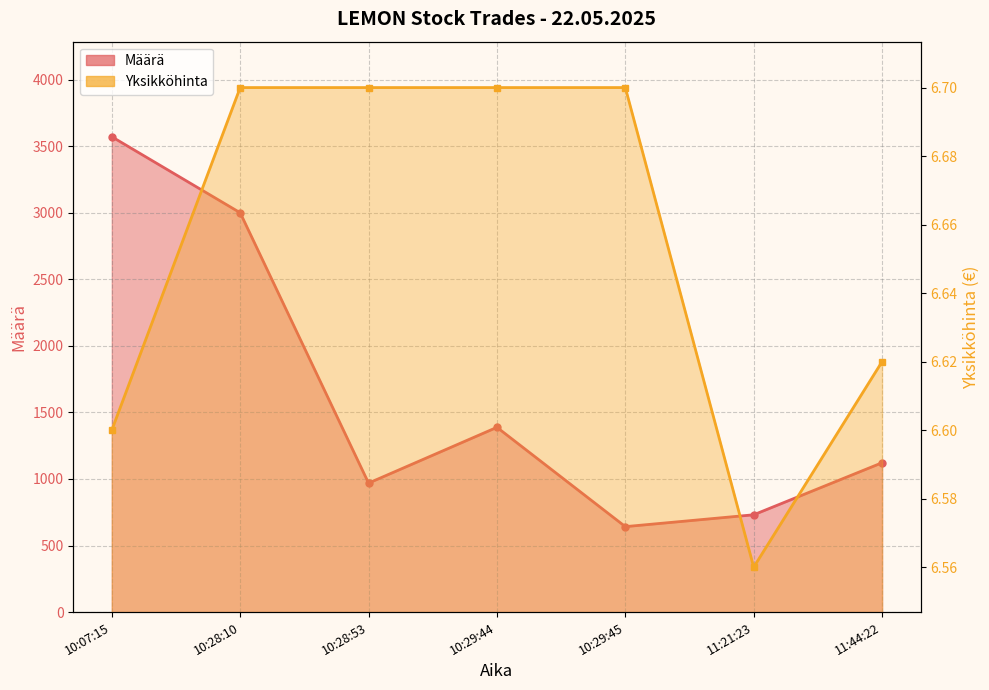

What is the total value across all series at 10:29:44?

1394.7